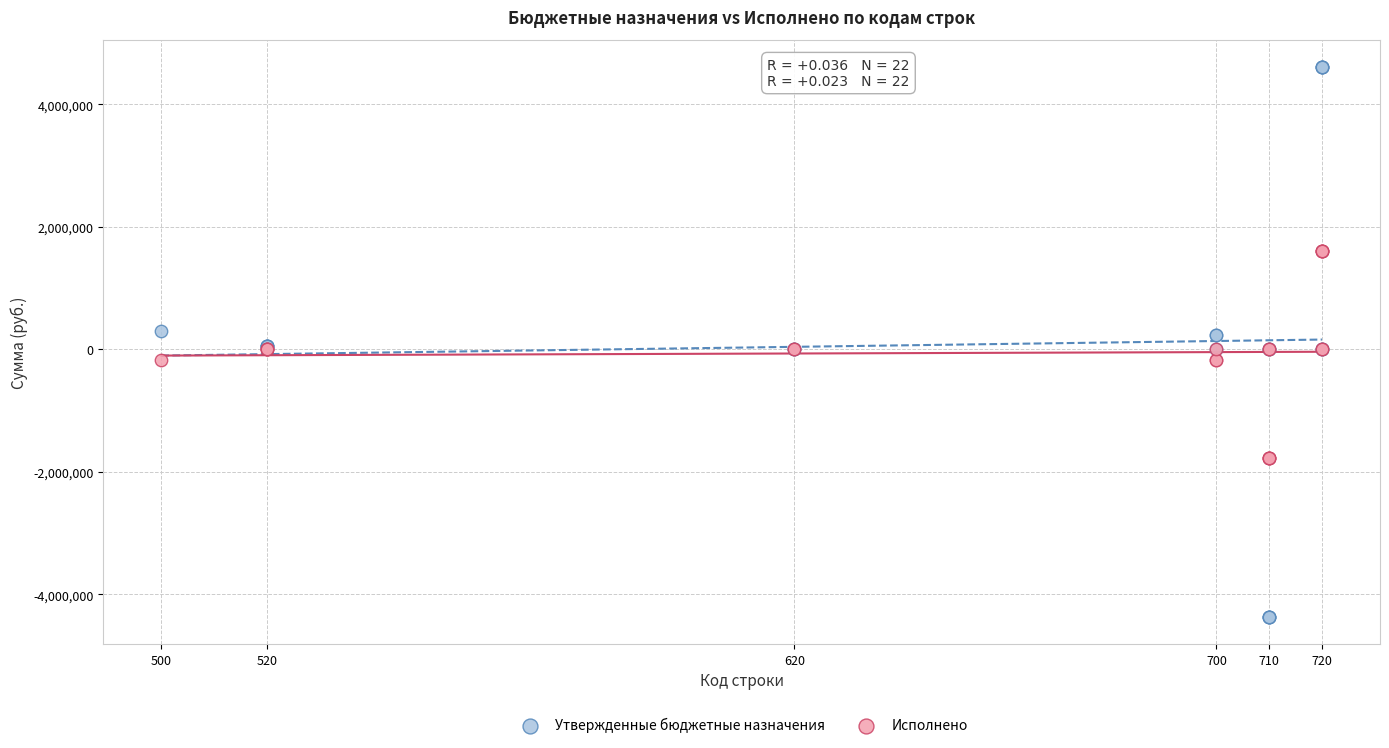

What is the X range (max minus min) for the scatter plot?

220.0